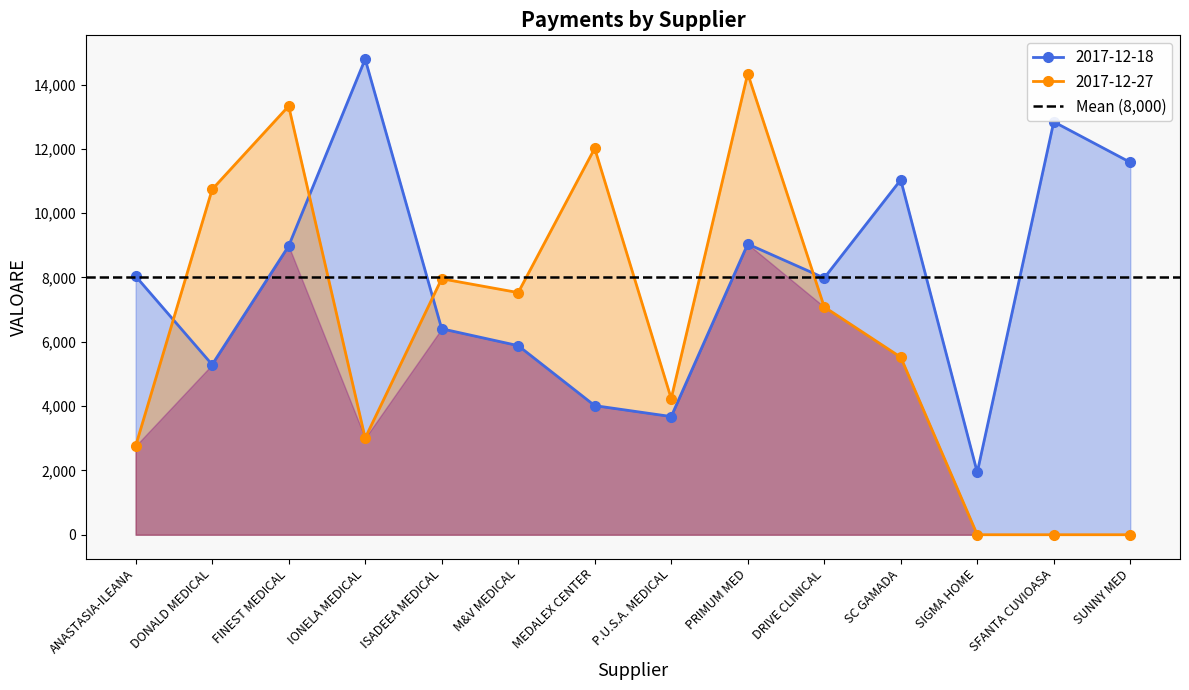

Which series has the widest spread of values?

2017-12-27